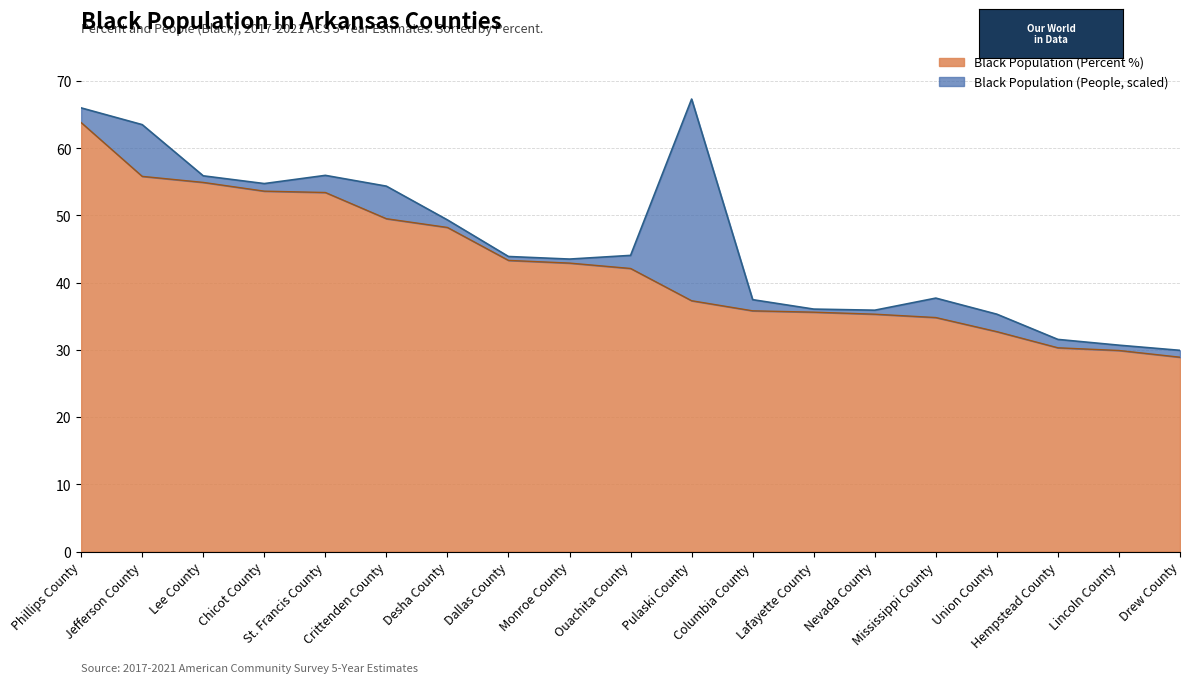

Rank the categories by value from highest to lowest.

Phillips County, Jefferson County, Lee County, Chicot County, St. Francis County, Crittenden County, Desha County, Dallas County, Monroe County, Ouachita County, Pulaski County, Columbia County, Lafayette County, Nevada County, Mississippi County, Union County, Hempstead County, Lincoln County, Drew County